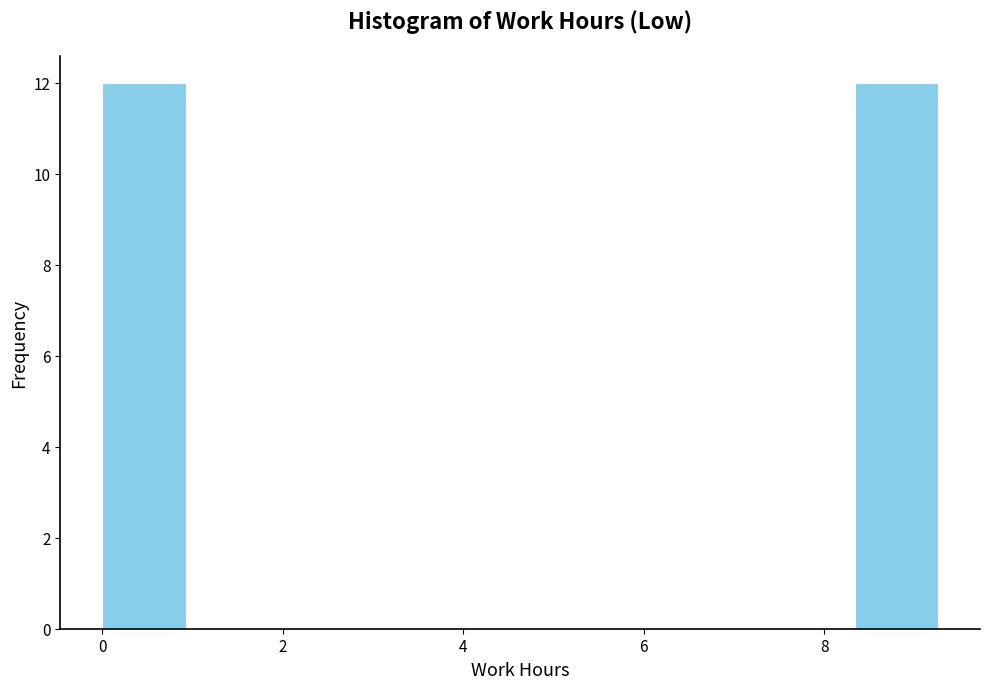

Reading left to right, transcribe this chart: for each bar, give the range it covers on the x-axis and its height. Neither the bar edges nor the heights are printed on the chart, so give them approximately, as read against the axes.

0.0 to 1.0: 12
1.0 to 1.8: 0
1.8 to 2.8: 0
2.8 to 3.8: 0
3.8 to 4.6: 0
4.6 to 5.6: 0
5.6 to 6.4: 0
6.4 to 7.4: 0
7.4 to 8.4: 0
8.4 to 9.2: 12